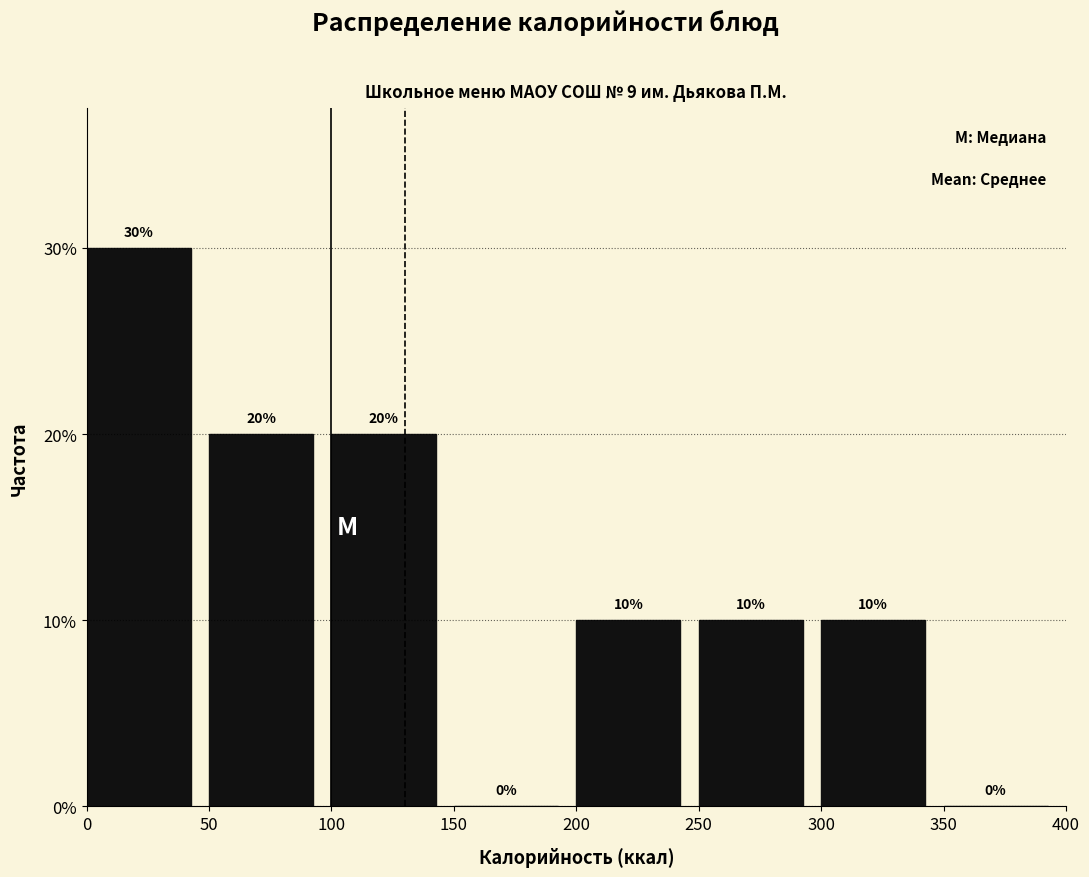

Over which range of the x-axis is the bar tallest?

0 to 50